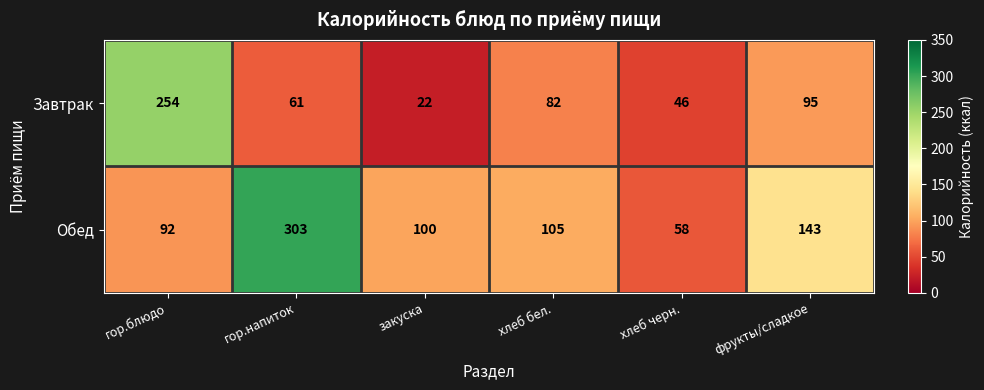

Is the value of Обед at гор.блюдо greater than the value of Завтрак at хлеб бел.?

Yes